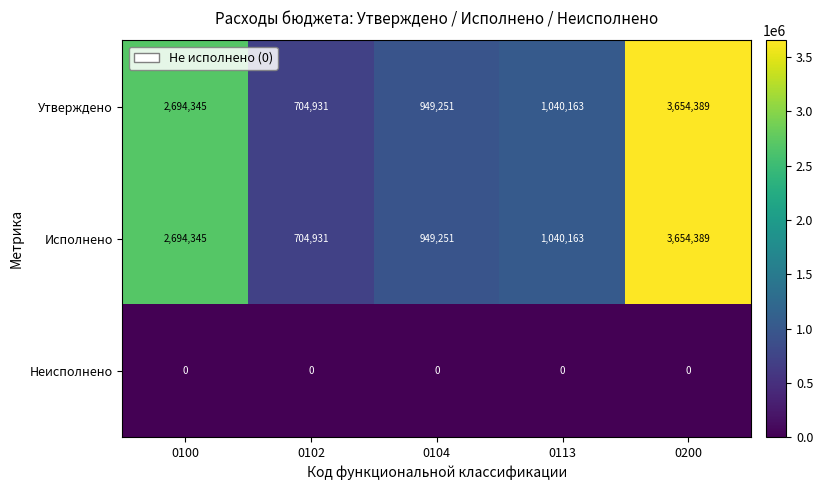

At which category is the sum across all series the highest?

0200